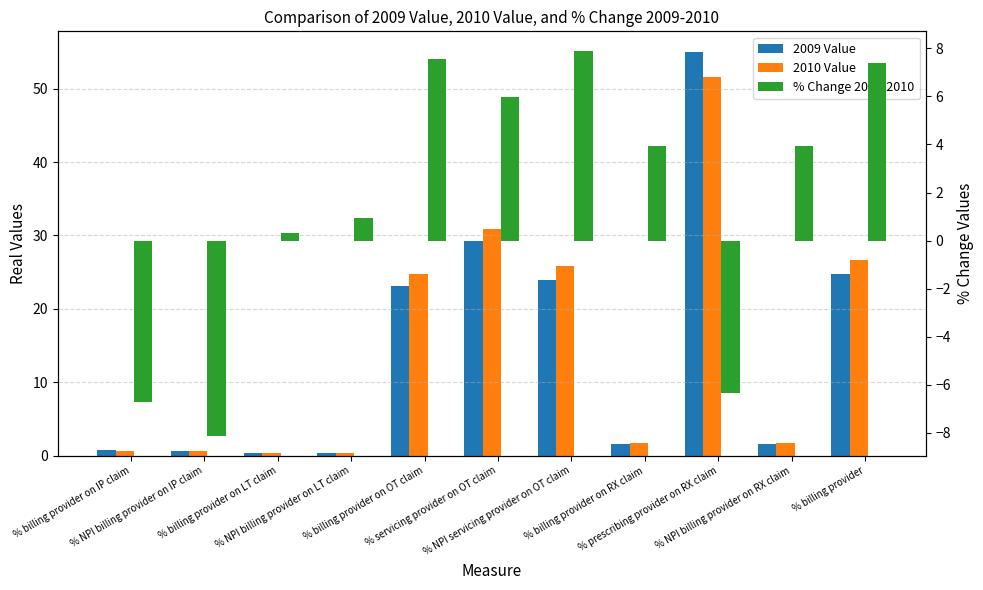

At which category does the chart reach its peak across all series?

% prescribing provider on RX claim